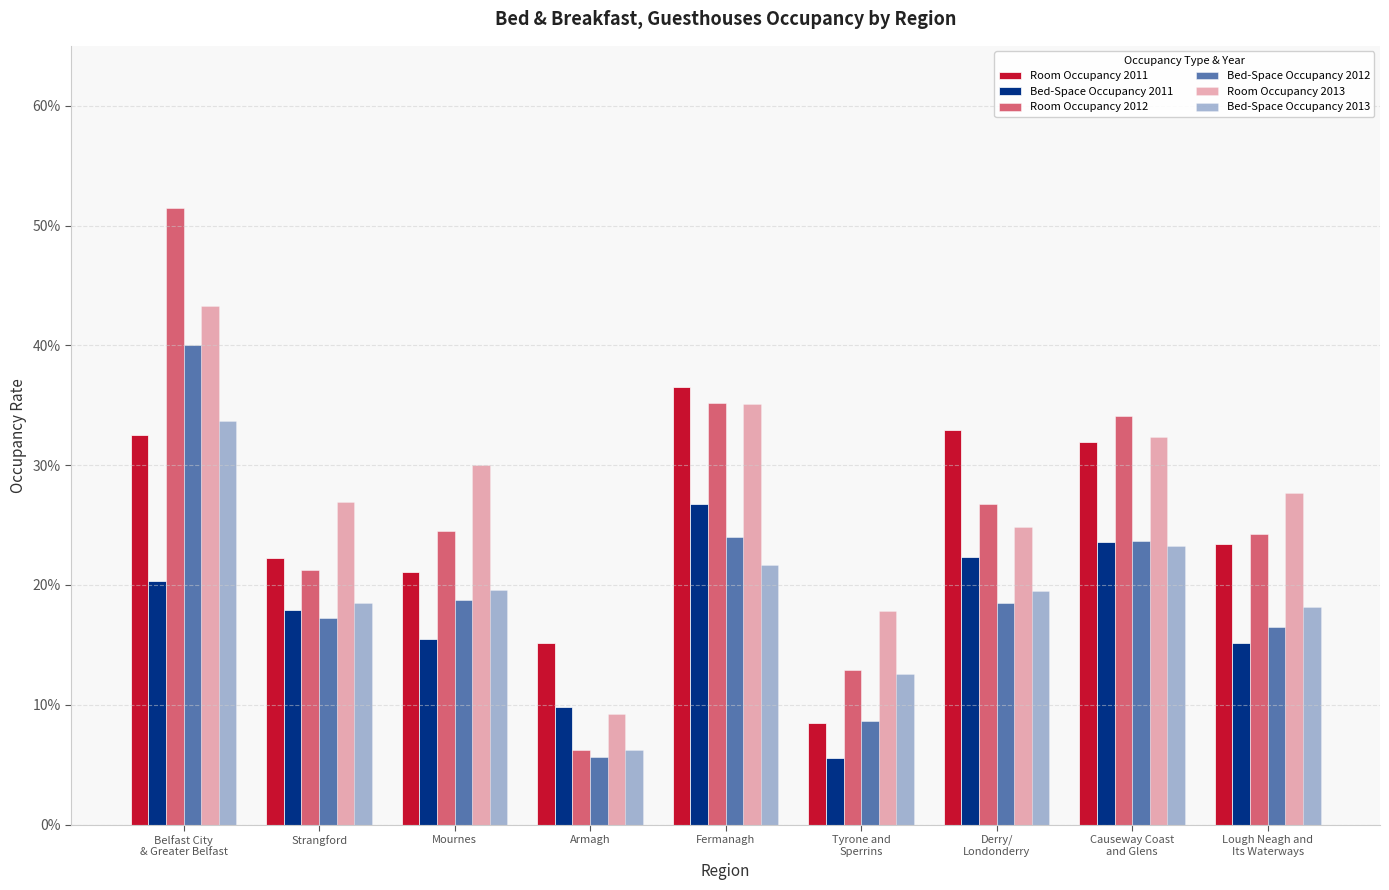

What is the spread (max minus min) of values at Tyrone and
Sperrins?

0.1